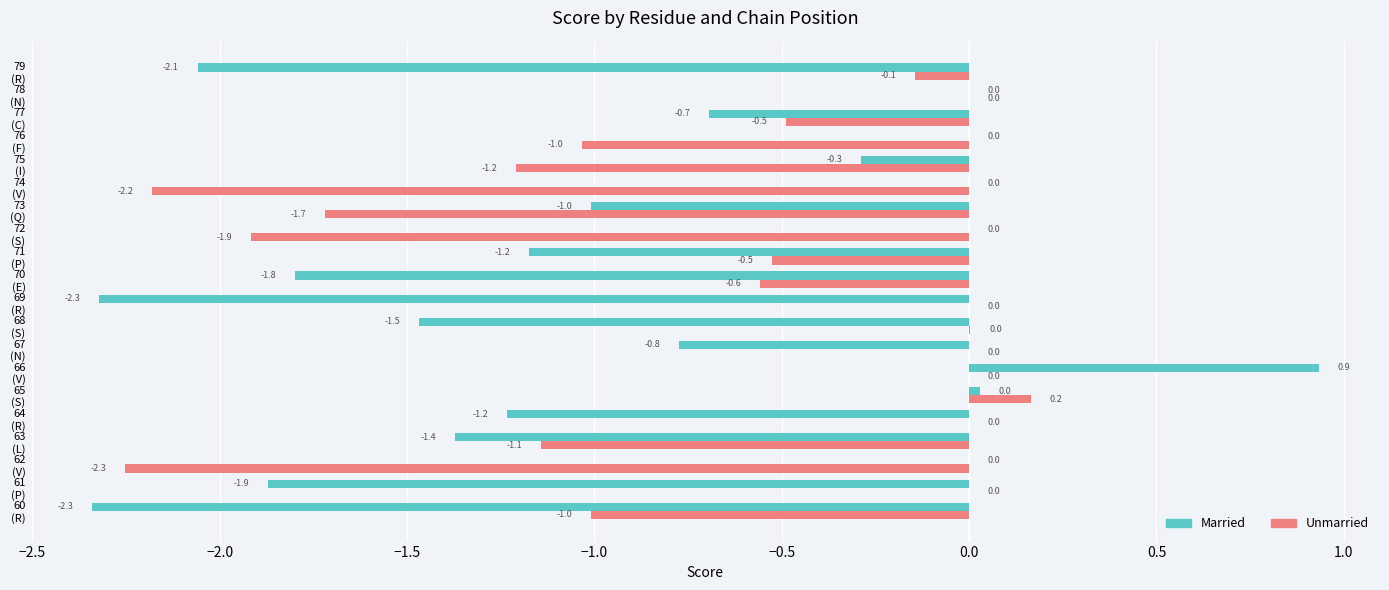

What is the maximum value shown in the chart?

0.9